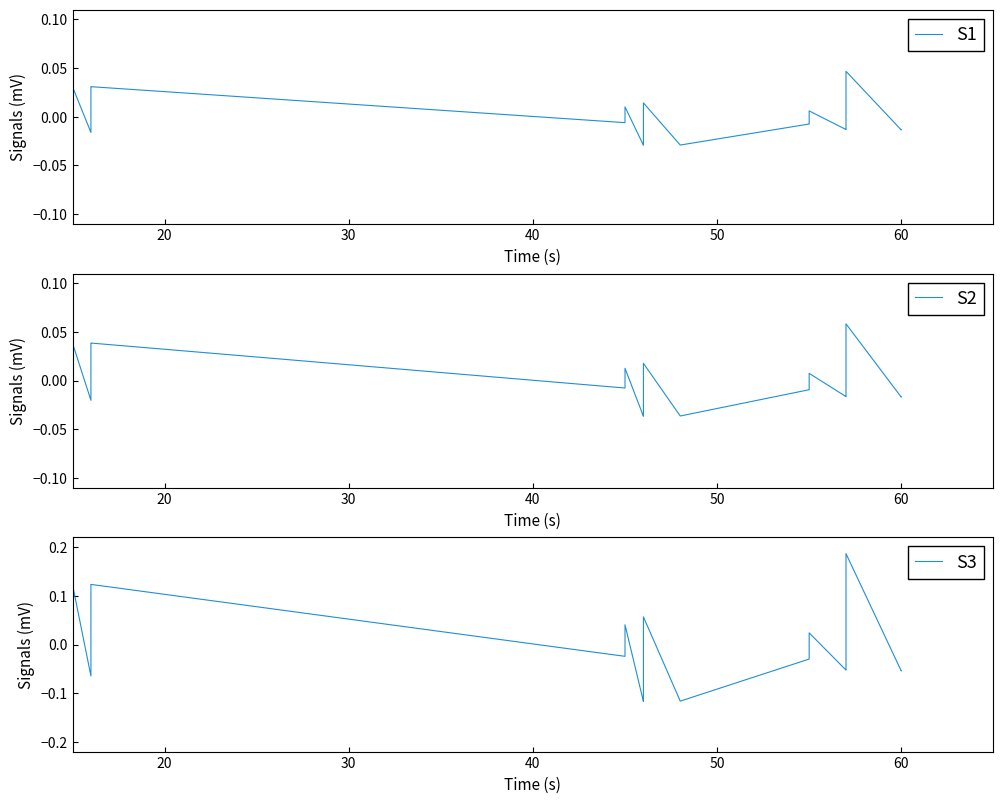

What is the highest value of the S3 series?

0.2